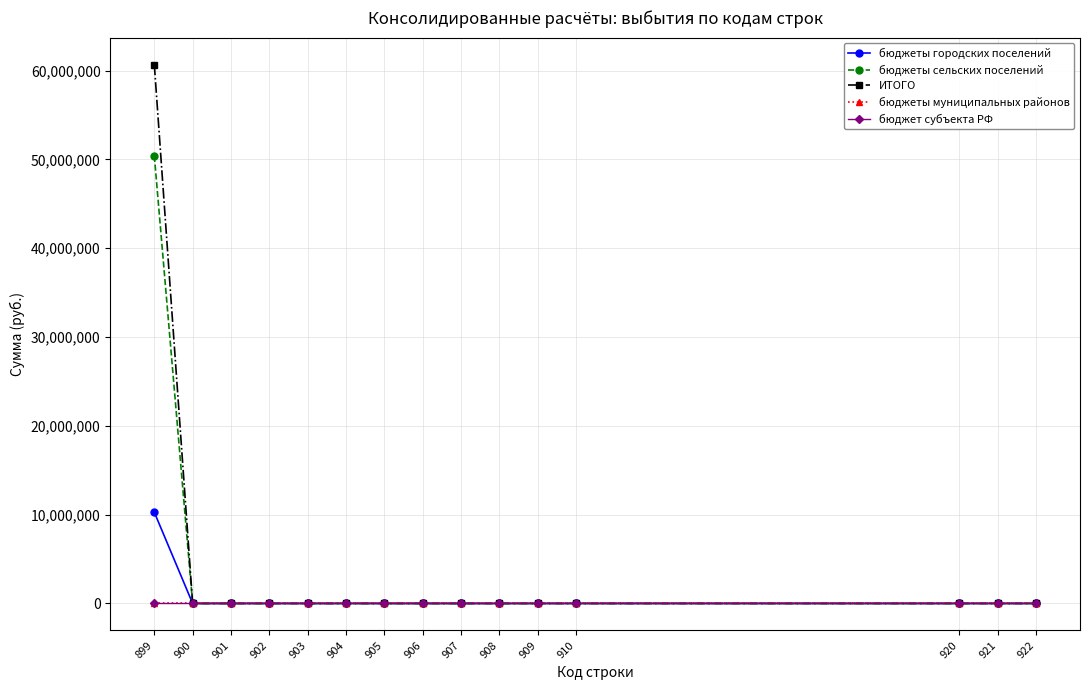

What is the average value of the бюджеты сельских поселений series?

3361060